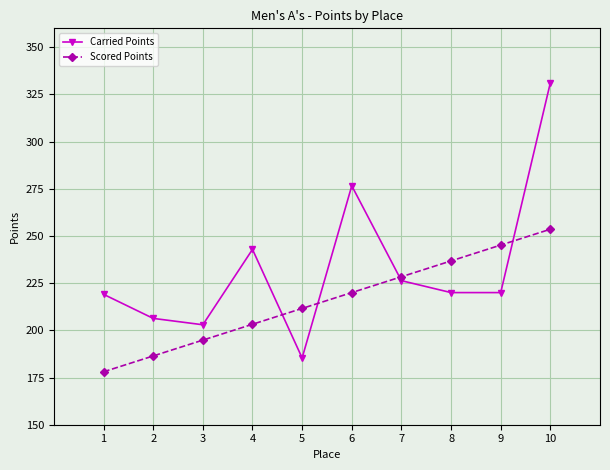

The Scored Points series shows 97.5 at 6. True or false?

False